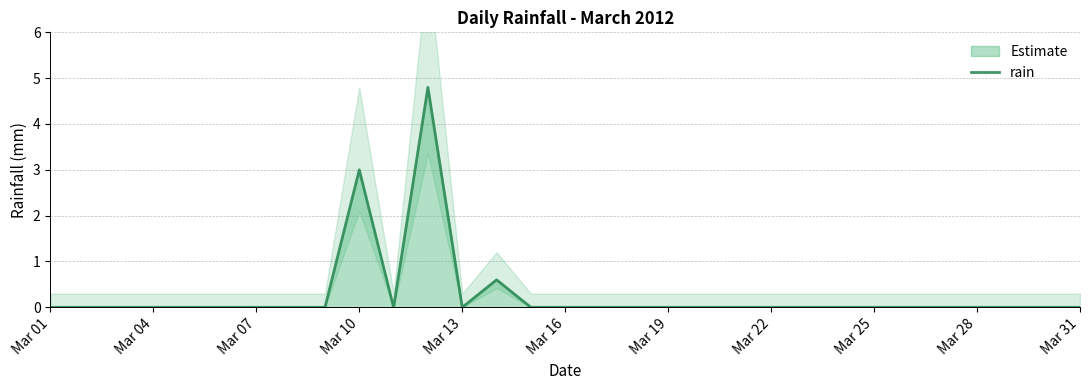

The value of rain at Mar 19 is 0.0. True or false?

True